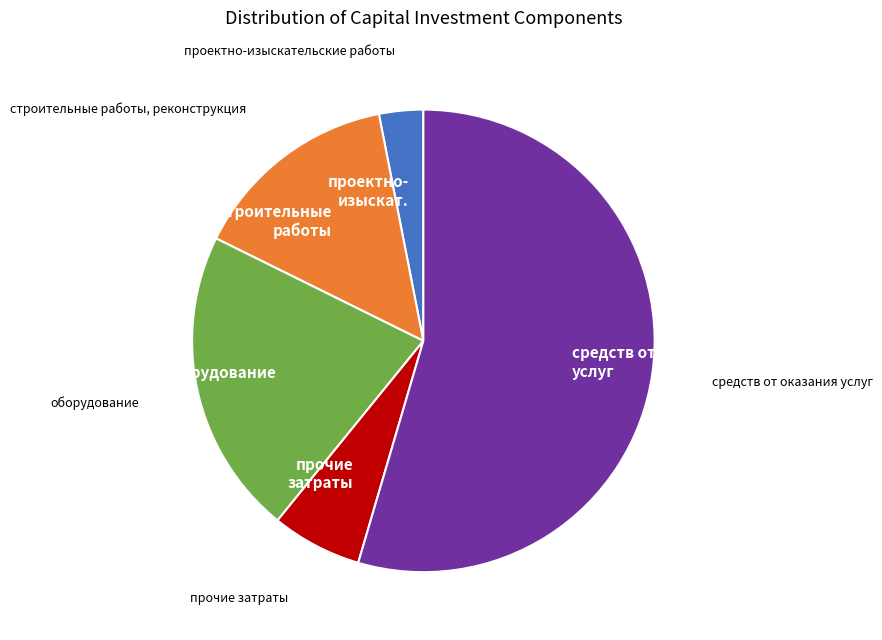

The строительные работы slice represents 1% of the pie. True or false?

False